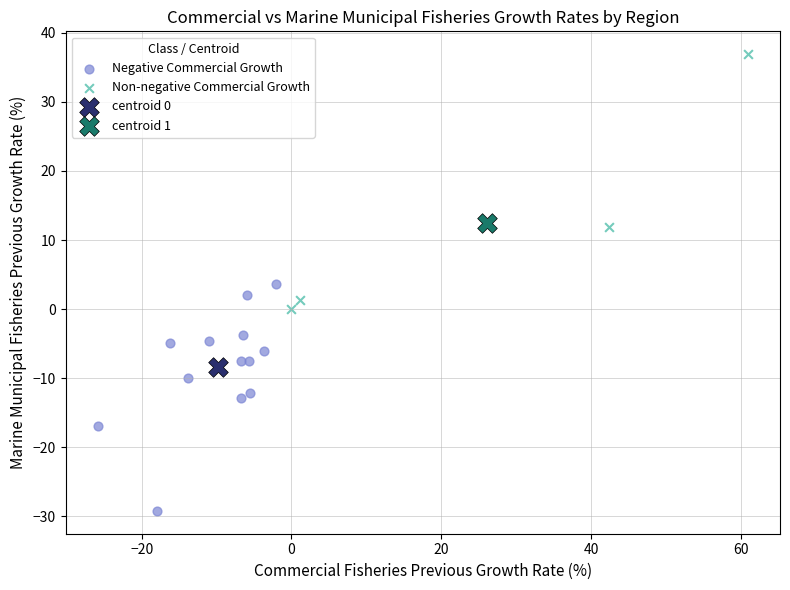

What are all the series names shown in the legend?

Negative Commercial Growth, Non-negative Commercial Growth, centroid 0, centroid 1